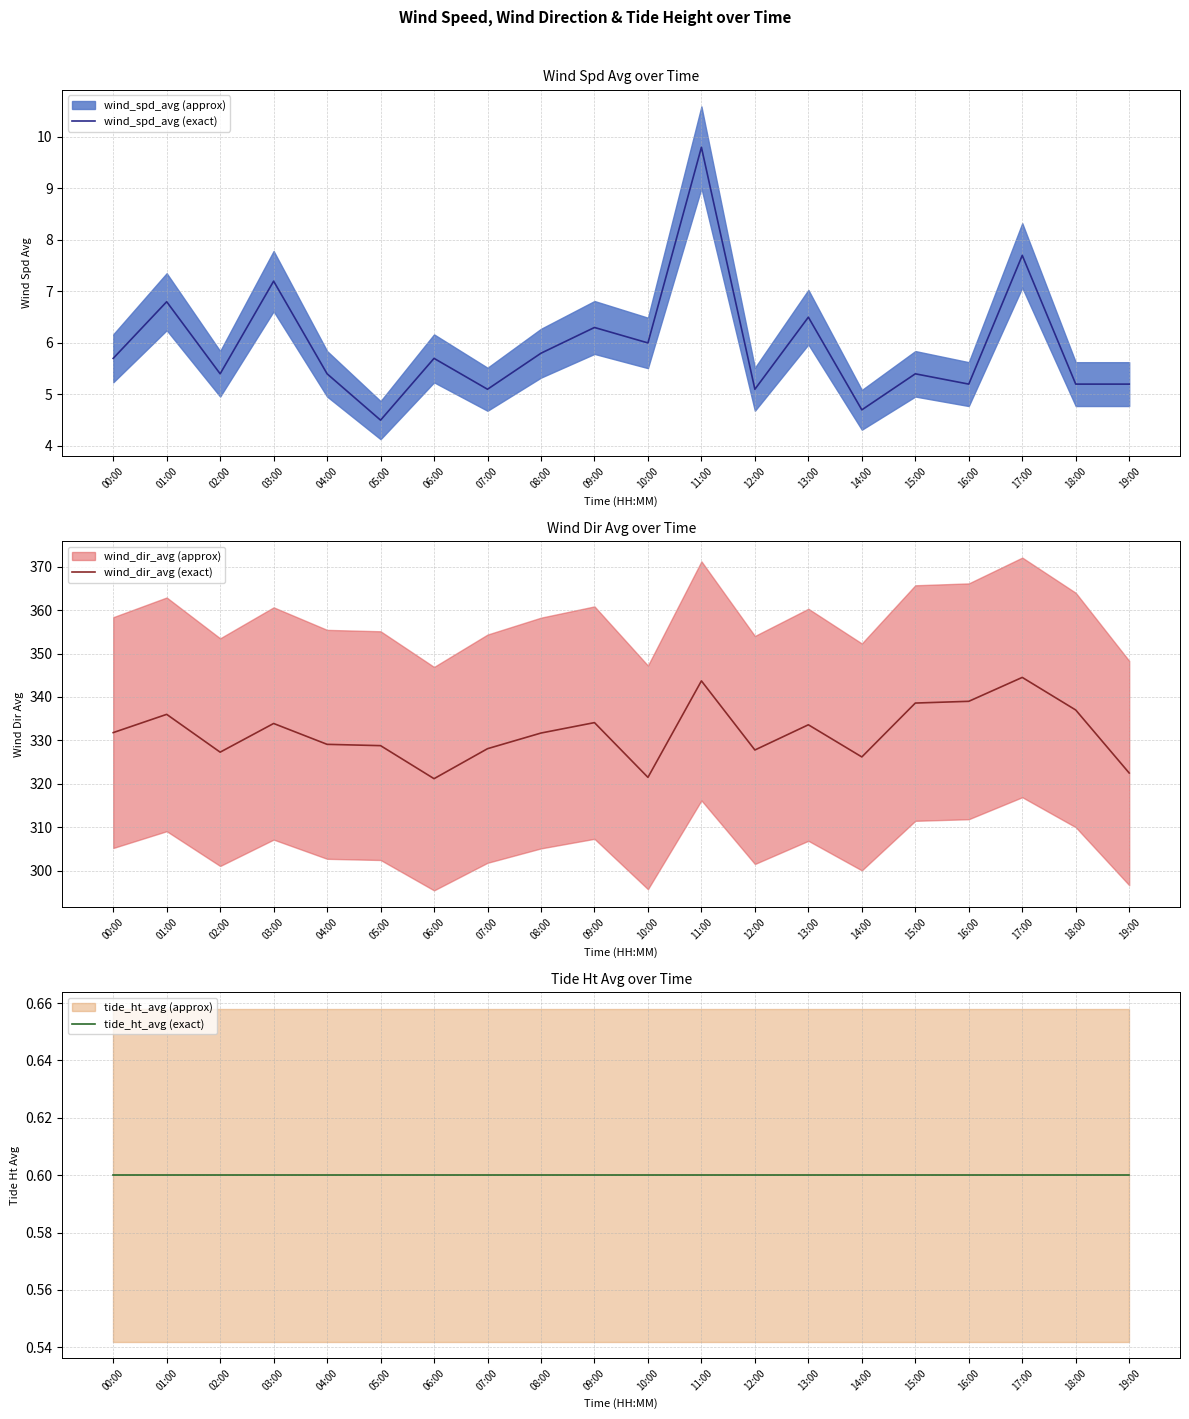

True or false: wind_spd_avg (exact) and tide_ht_avg (exact) cross at least once.

False